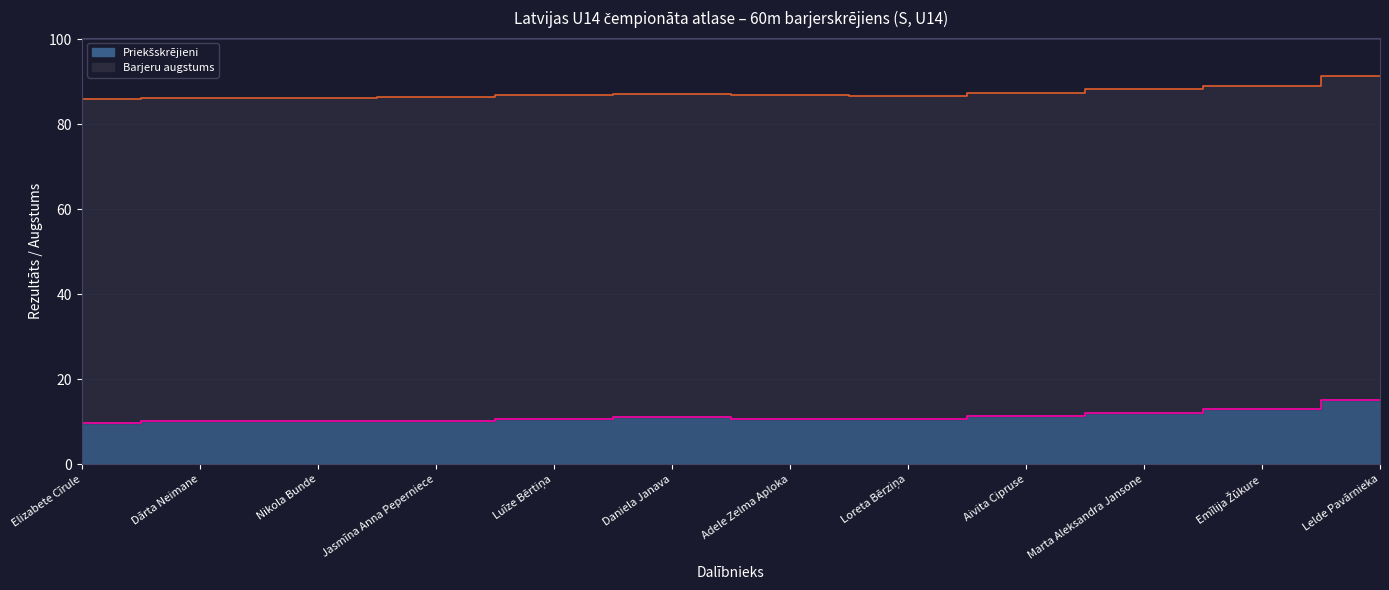

The chart shows a value of 2.2 at Loreta Bērziņa. True or false?

False